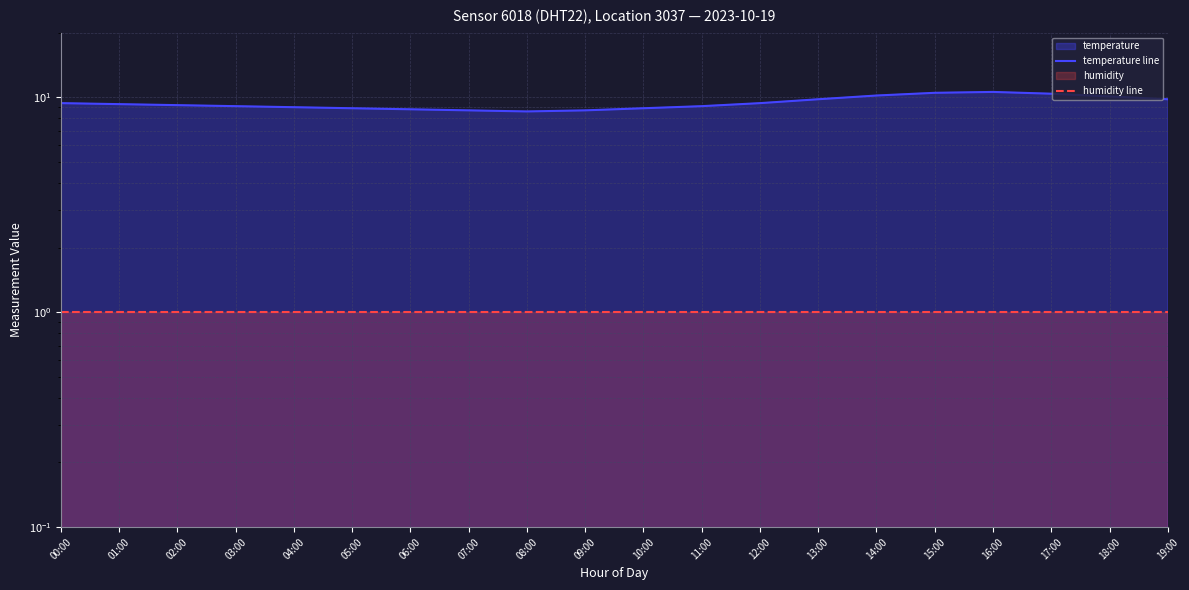

What position from the left is 02:00?

3